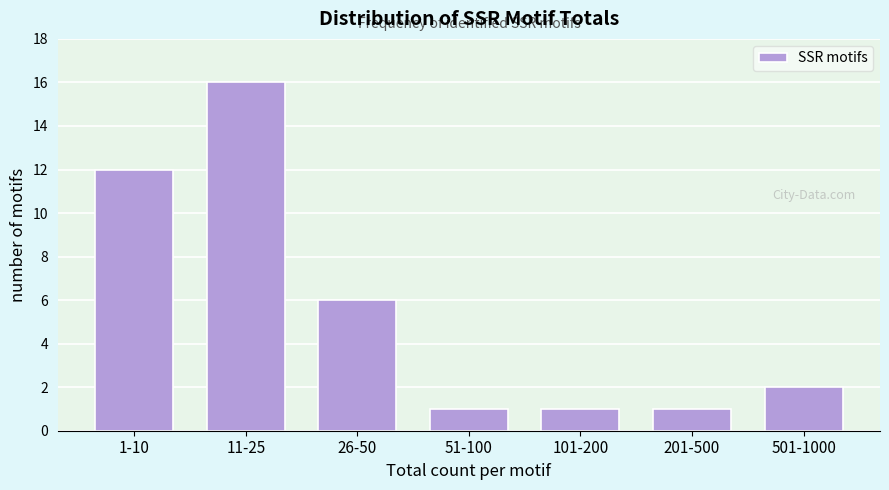

Reading left to right, list all the values displayed in this chart.

12	16	6	1	1	1	2